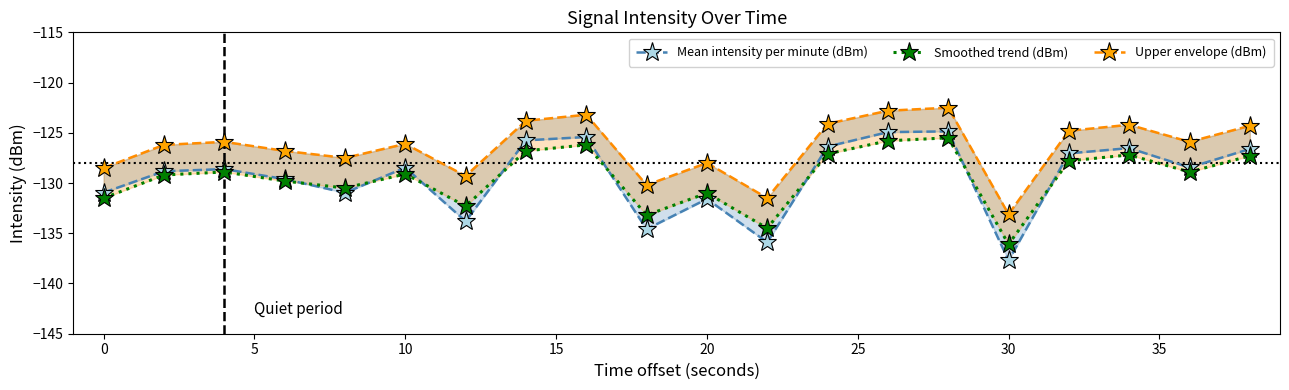

Does the chart display data point markers on the line(s)?

Yes